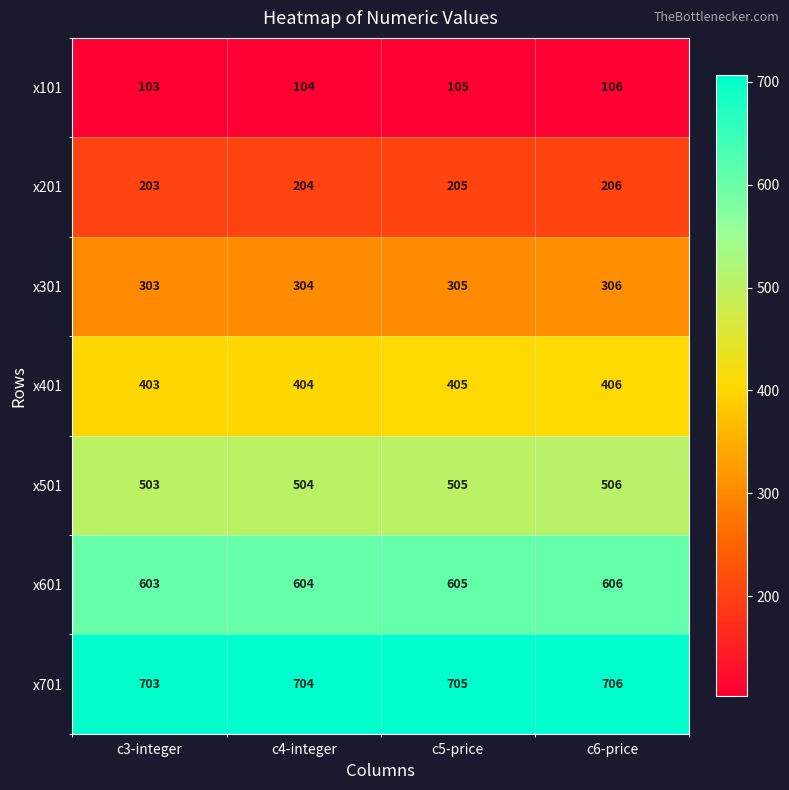

What is the spread (max minus min) of values at c6-price?

600